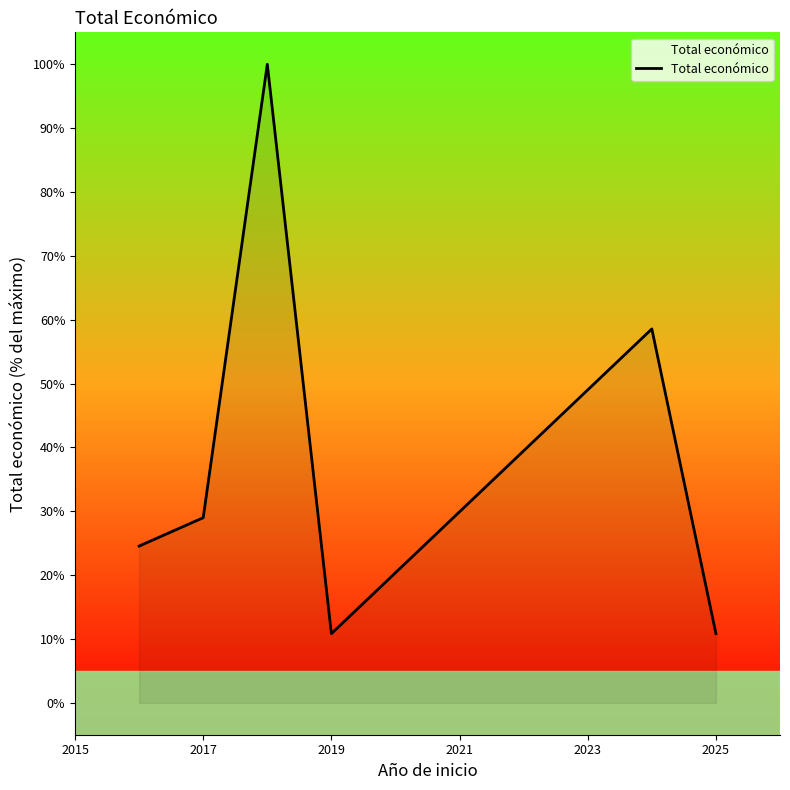

What is the minimum value shown in the chart?

10.8